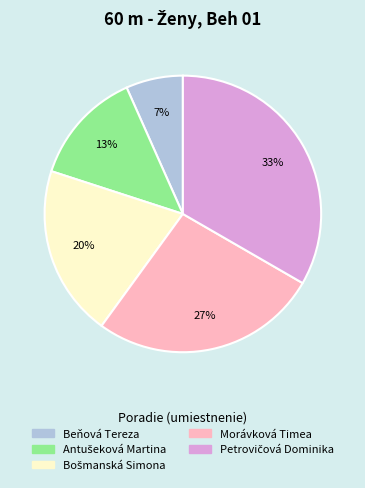

To the nearest percent, what percentage of the pie is Beňová Tereza?

7%